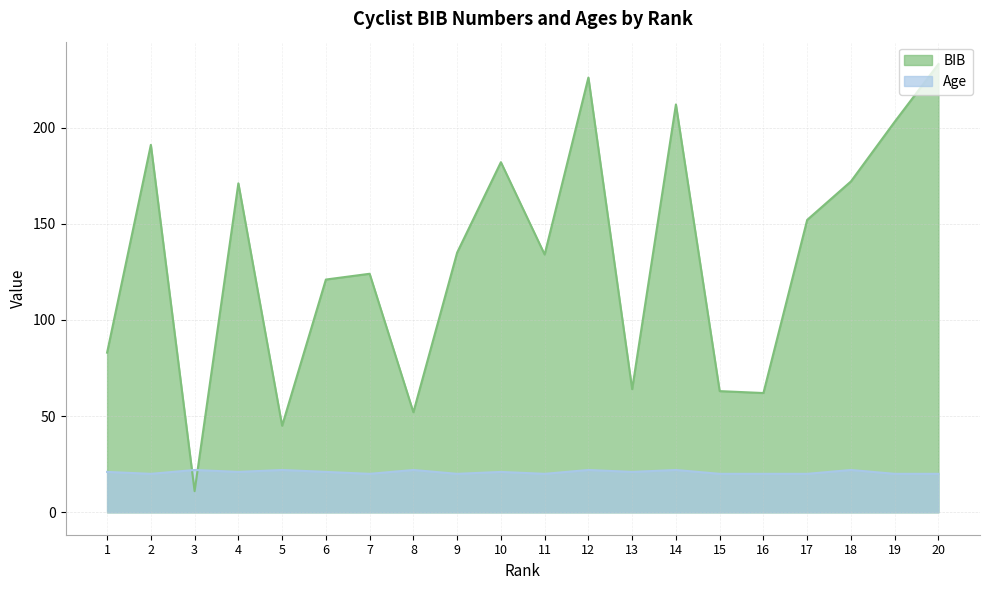

The BIB series shows 45 at 5. True or false?

True